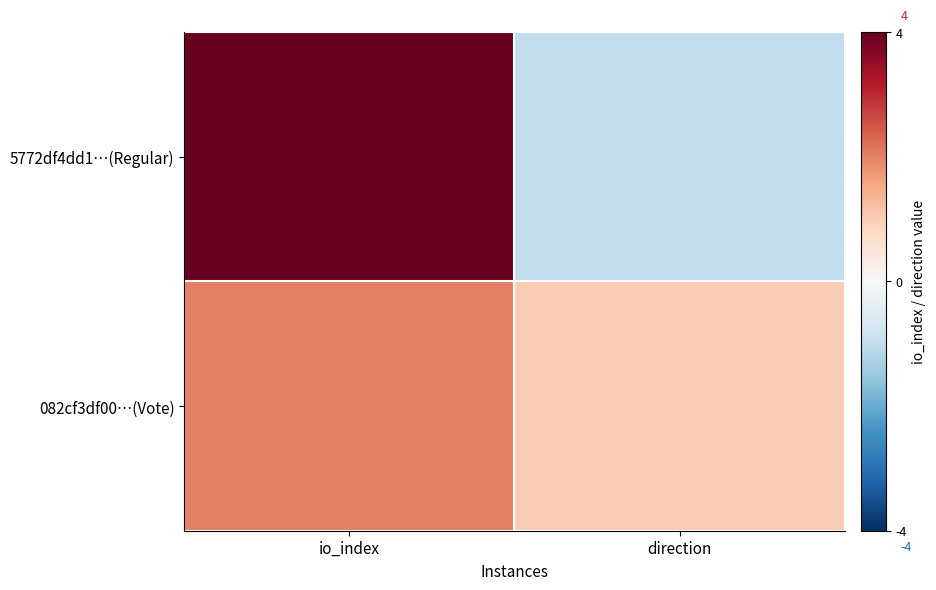

Reading left to right, what are all the values shown in this chart?

5772df4dd1…(Regular): io_index=4	direction=-1
082cf3df00…(Vote): io_index=2	direction=1